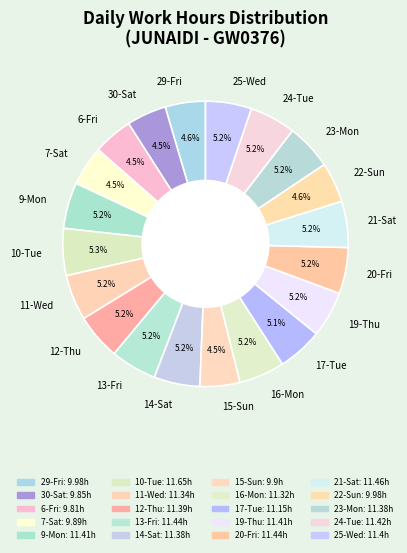

True or false: 25-Wed accounts for 5% of the total.

True